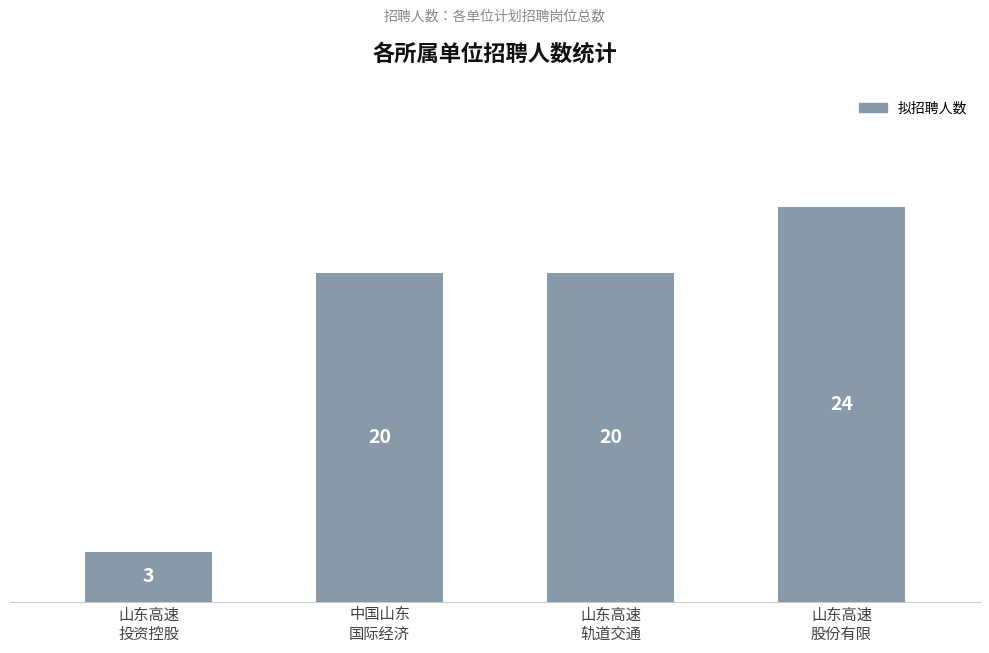

How many series are shown in this chart?

1